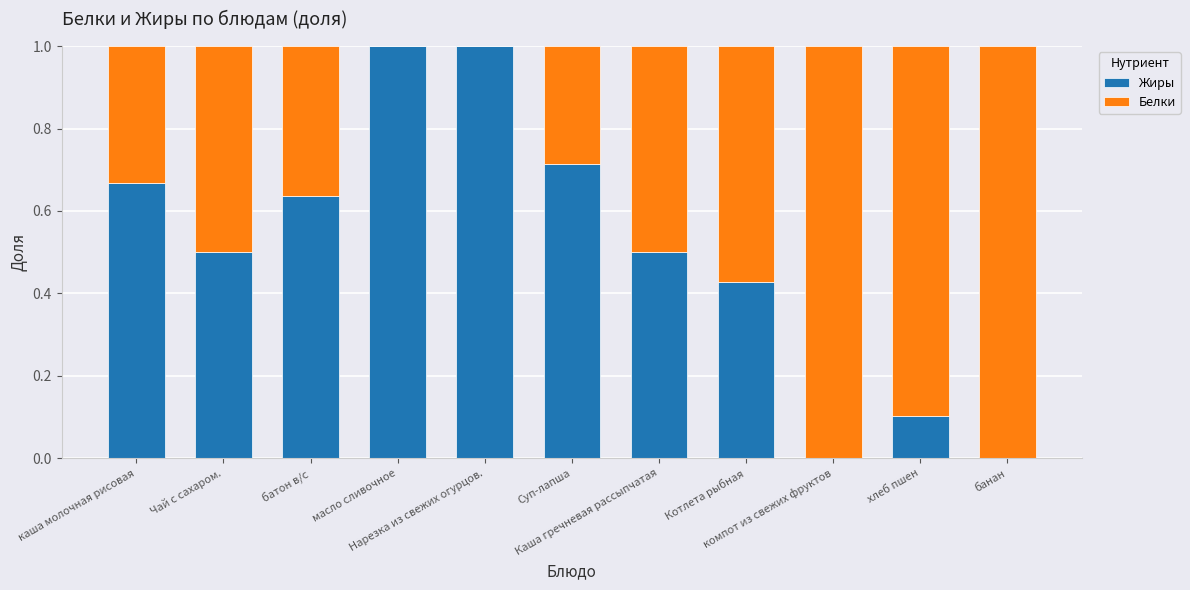

How many data points does each series have?

11